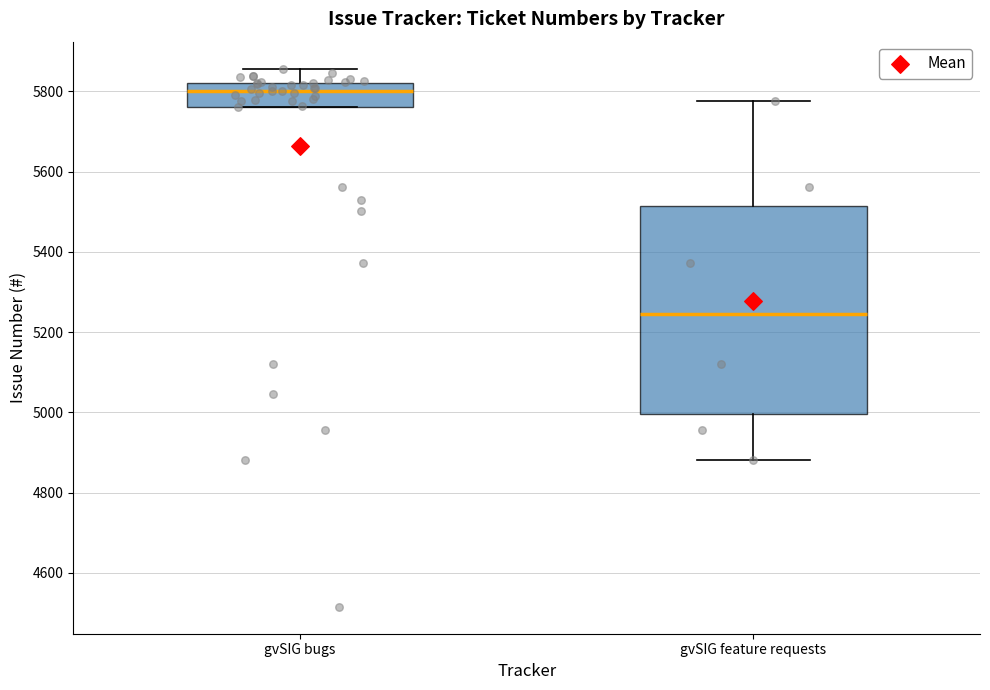

Where does the median line of the box for gvSIG bugs sit on the y-axis? The values are not printed on the chart, so give them approximately, as read against the axis.

5800